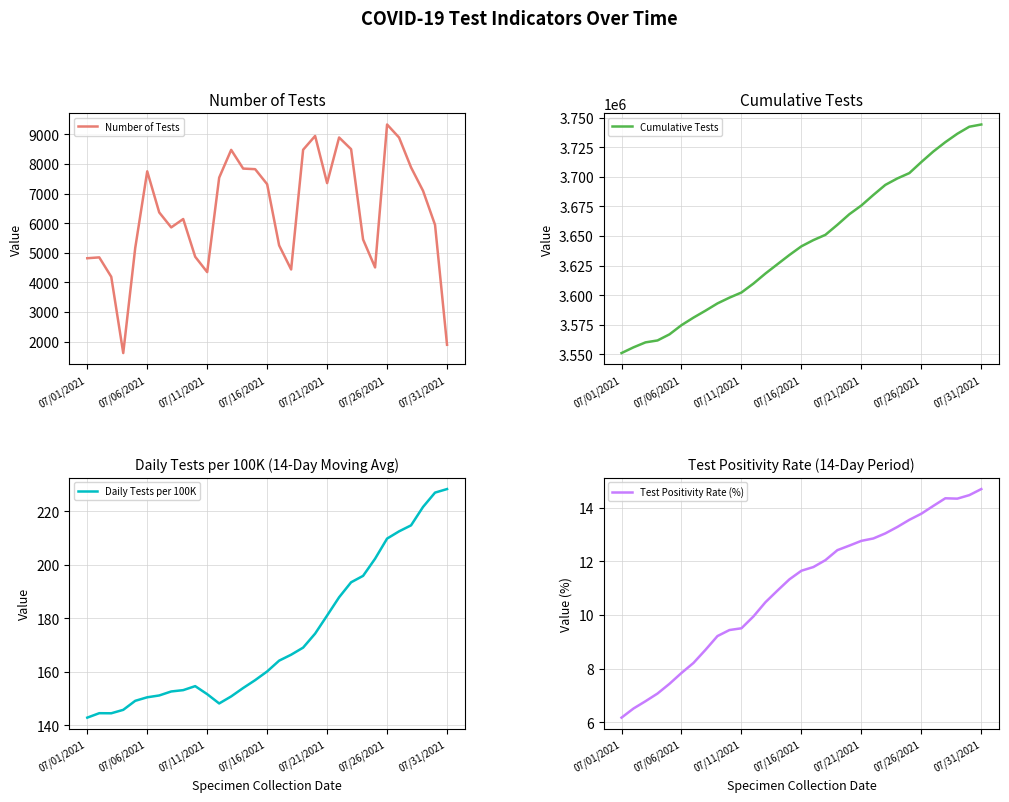

What is the lowest value of the Number of Tests series?

1612